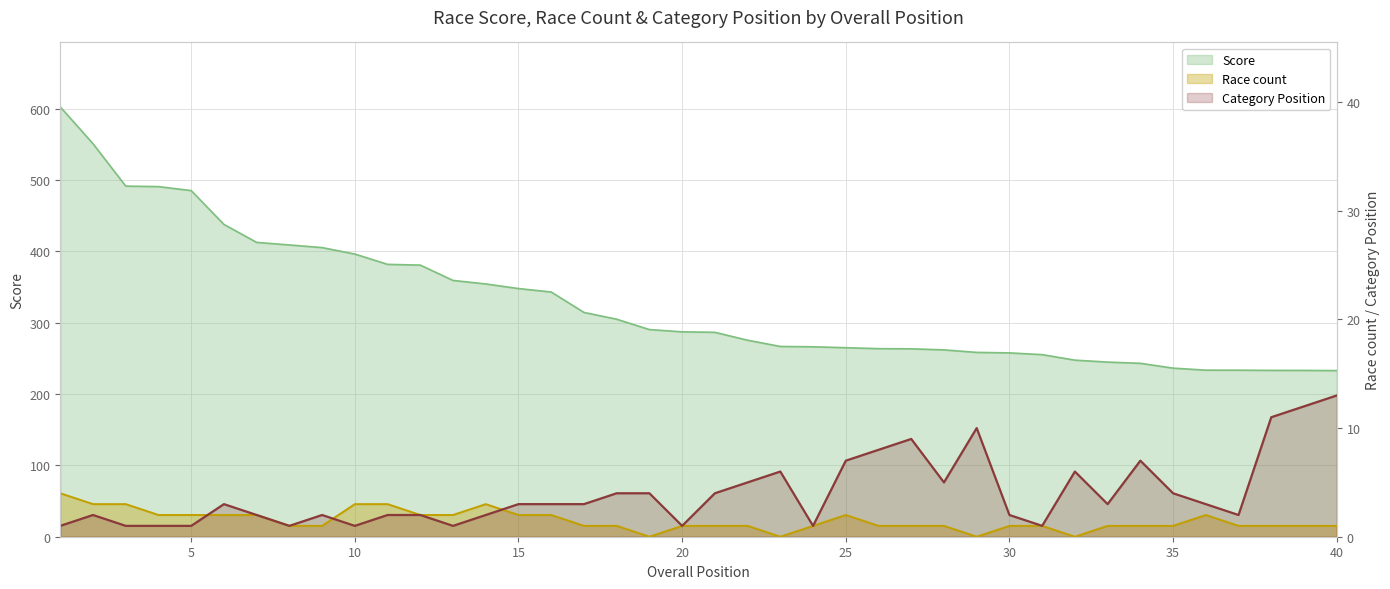

Rank the series by their maximum value, from highest to lowest.

Score, Category Position, Race count